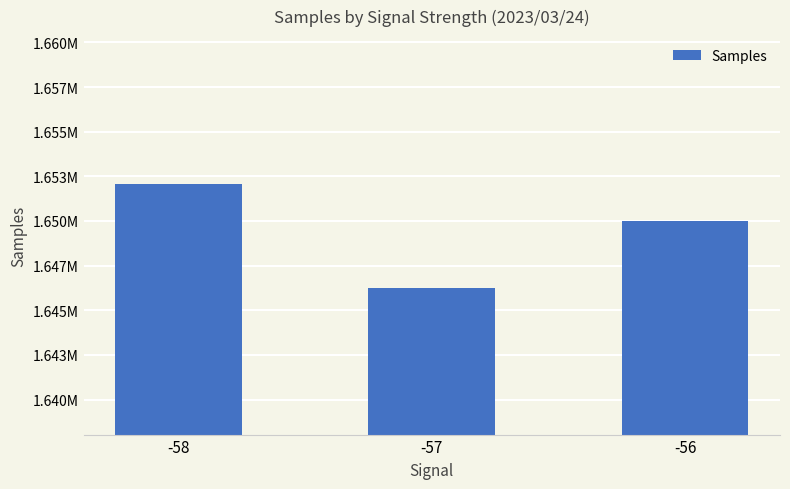

Reading right to left, list all the values displayed in this chart.

-56=1650020.7	-57=1646267.4	-58=1652095.0